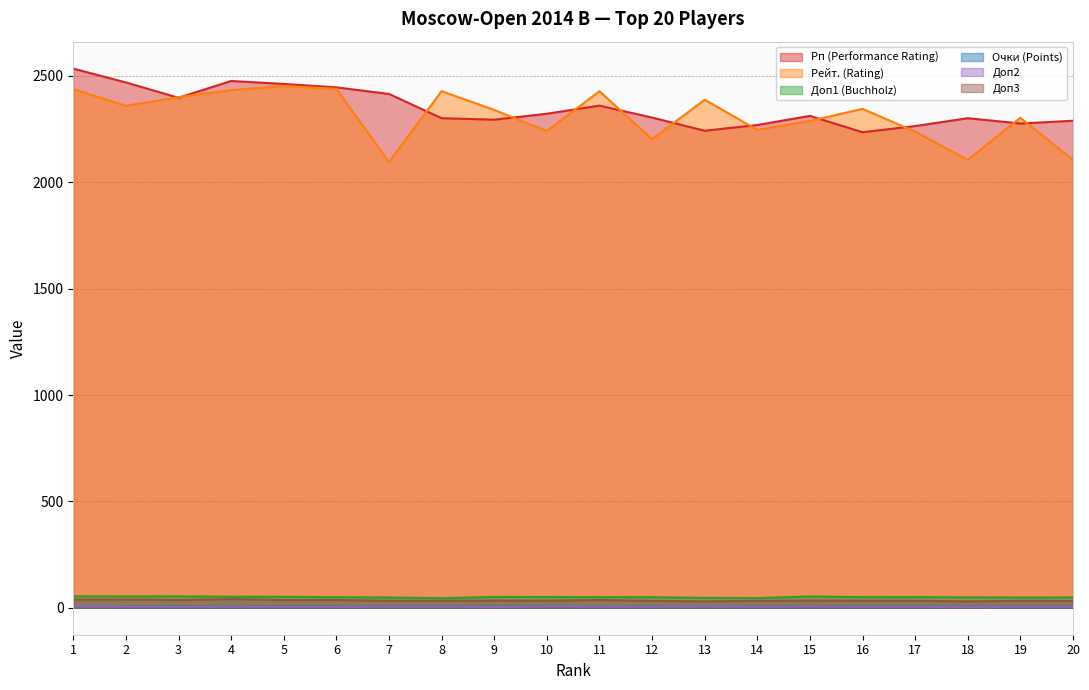

Reading left to right, list all the values displayed in this chart.

Рп (Performance Rating): 1=2534.0	2=2469.0	3=2397.0	4=2476.0	5=2462.0	6=2446.0	7=2415.0	8=2301.0	9=2294.0	10=2322.0	11=2360.0	12=2304.0	13=2242.0	14=2269.0	15=2312.0	16=2235.0	17=2264.0	18=2301.0	19=2276.0	20=2289.0
Рейт. (Rating): 1=2438.0	2=2359.0	3=2400.0	4=2433.0	5=2452.0	6=2439.0	7=2095.0	8=2428.0	9=2340.0	10=2241.0	11=2428.0	12=2202.0	13=2388.0	14=2246.0	15=2288.0	16=2345.0	17=2238.0	18=2105.0	19=2303.0	20=2105.0
Доп1 (Buchholz): 1=54.0	2=53.5	3=53.5	4=52.0	5=51.5	6=49.5	7=48.5	8=45.0	9=51.0	10=50.5	11=50.0	12=49.5	13=46.5	14=45.5	15=53.0	16=50.0	17=50.0	18=49.0	19=48.5	20=48.5
Очки (Points): 1=7.5	2=7.0	3=7.0	4=7.0	5=7.0	6=7.0	7=7.0	8=7.0	9=6.5	10=6.5	11=6.5	12=6.5	13=6.5	14=6.5	15=6.0	16=6.0	17=6.0	18=6.0	19=6.0	20=6.0
Доп2: 1=7.0	2=6.0	3=5.0	4=6.0	5=5.0	6=5.0	7=6.0	8=6.0	9=4.0	10=6.0	11=6.0	12=5.0	13=6.0	14=5.0	15=6.0	16=5.0	17=5.0	18=4.0	19=5.0	20=5.0
Доп3: 1=38.5	2=39.0	3=36.5	4=41.0	5=36.5	6=36.5	7=33.0	8=33.0	9=34.0	10=33.5	11=36.5	12=32.5	13=30.0	14=32.5	15=34.0	16=33.5	17=33.0	18=30.0	19=33.0	20=32.0